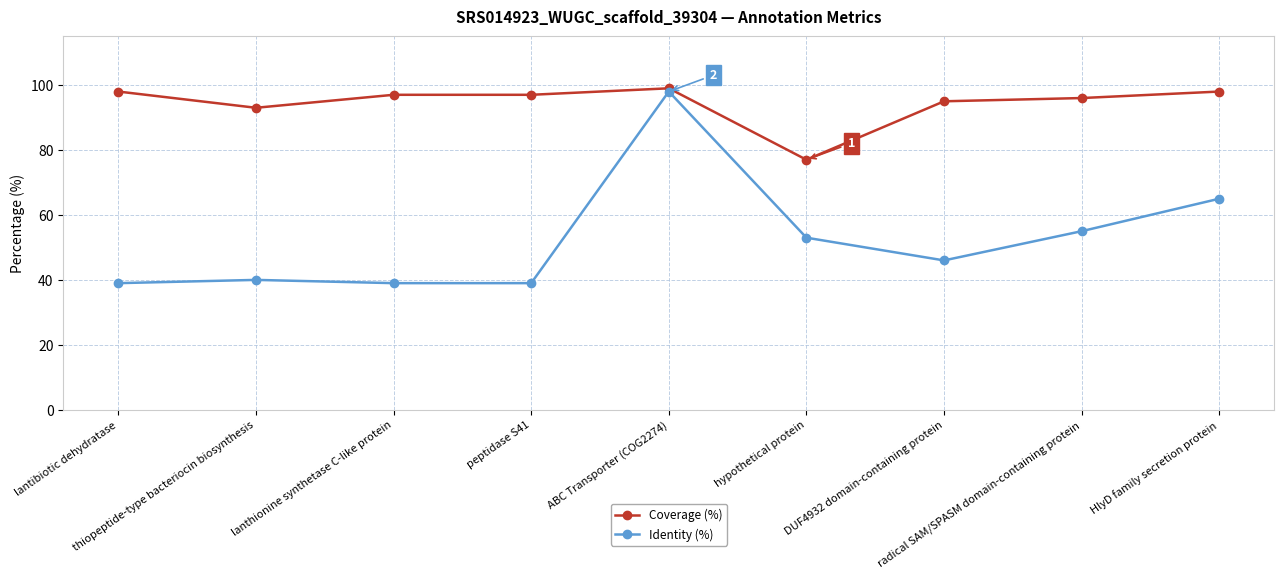

True or false: Identity (%) has more than 0 points higher than both neighbors.

True